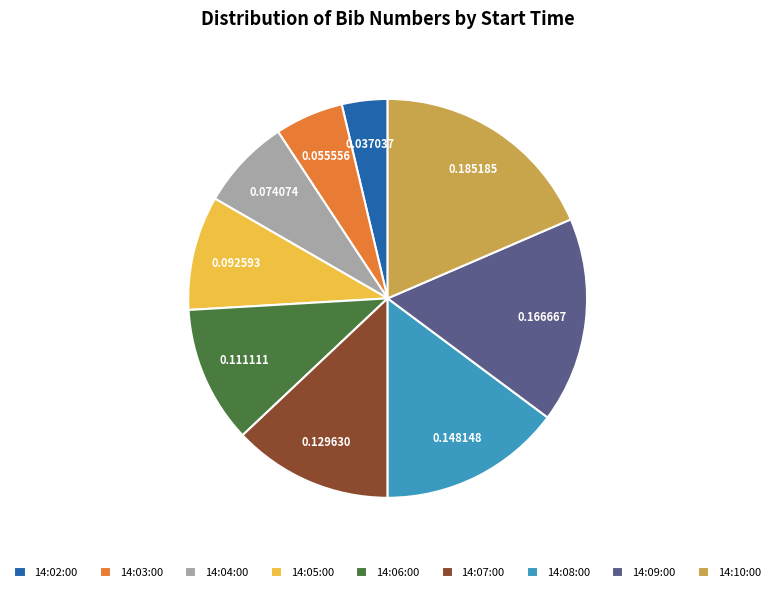

Do 14:05:00 and 14:04:00 together represent more than half of the pie?

No